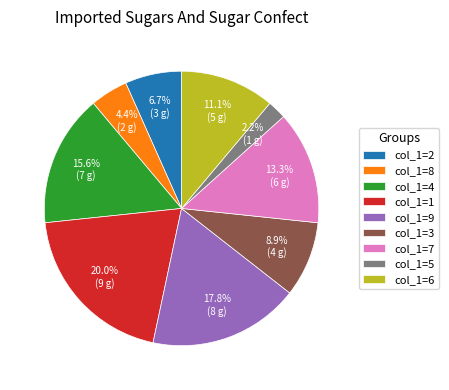

What is the largest slice in the pie chart?

col_1=1